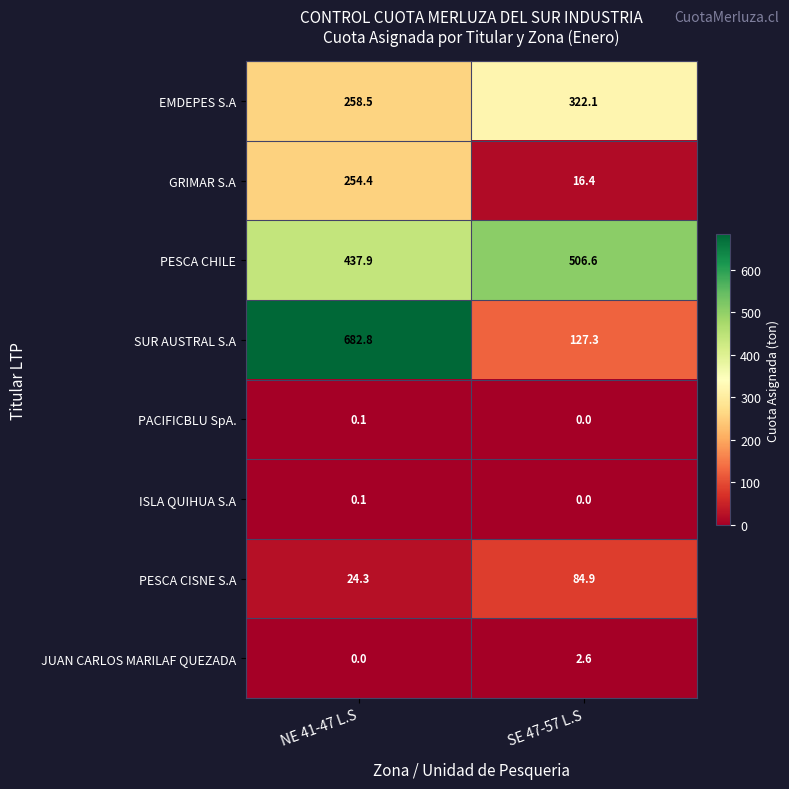

What is the sum of the PESCA CHILE values at SE 47-57 L.S and NE 41-47 L.S?

944.5